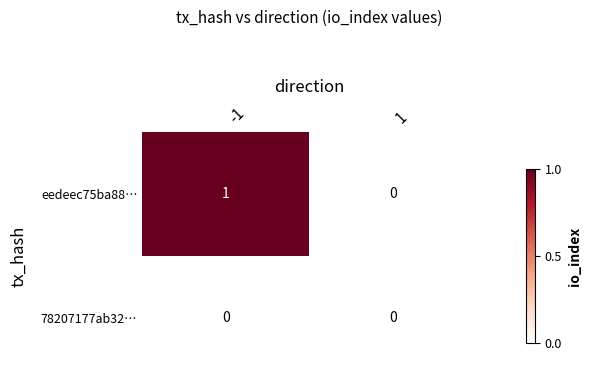

List the labels in order of eedeec75ba88… value, smallest first.

1, -1